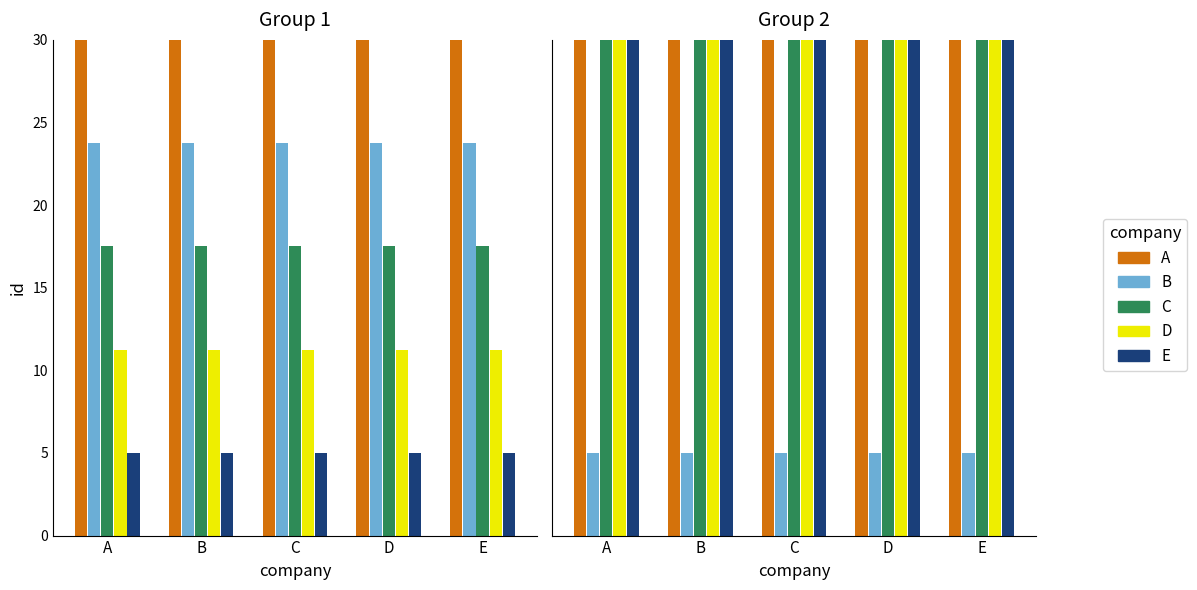

At how many categories does at least one series exceed 15?

5